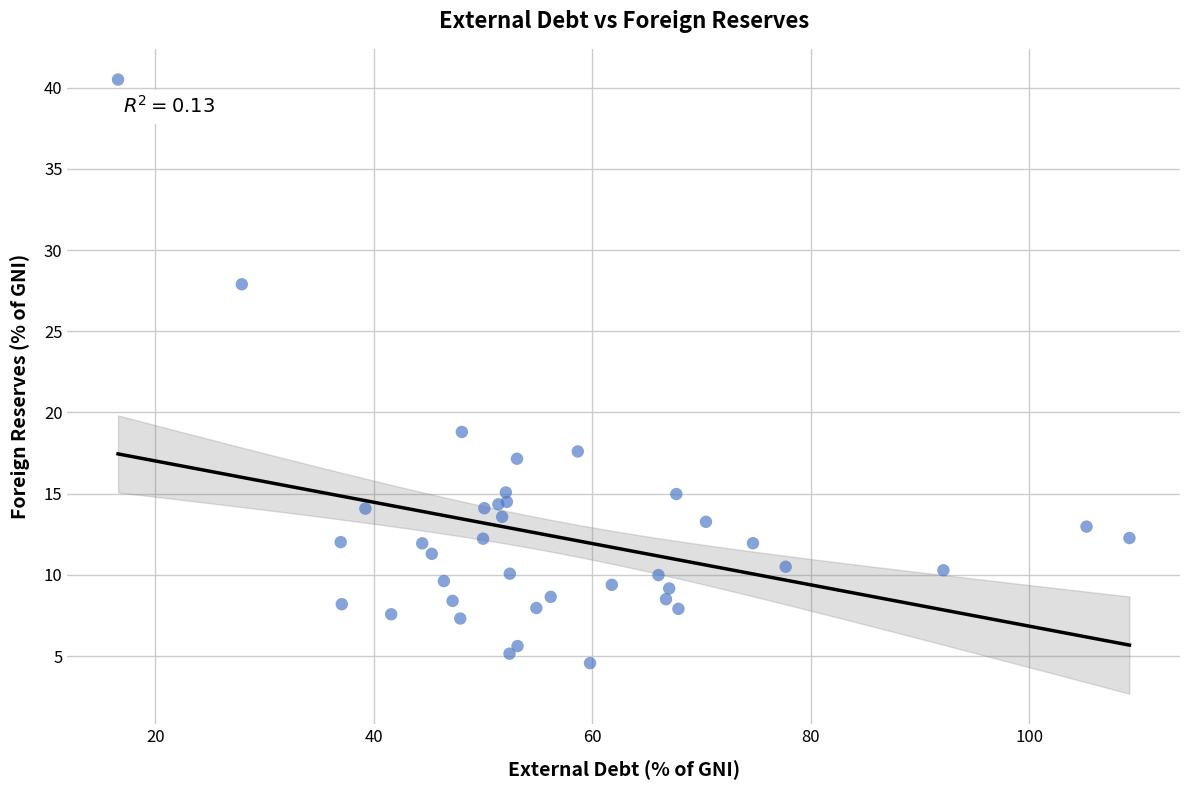

What Y value in the scatter plot is closest to 22?

18.8